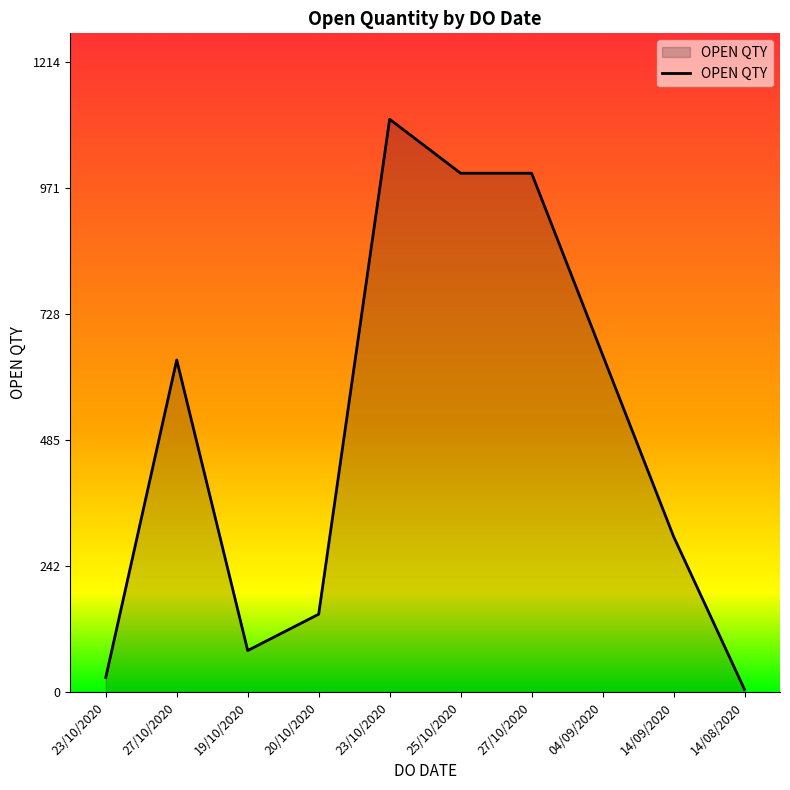

The value at 14/08/2020 is 5. True or false?

True